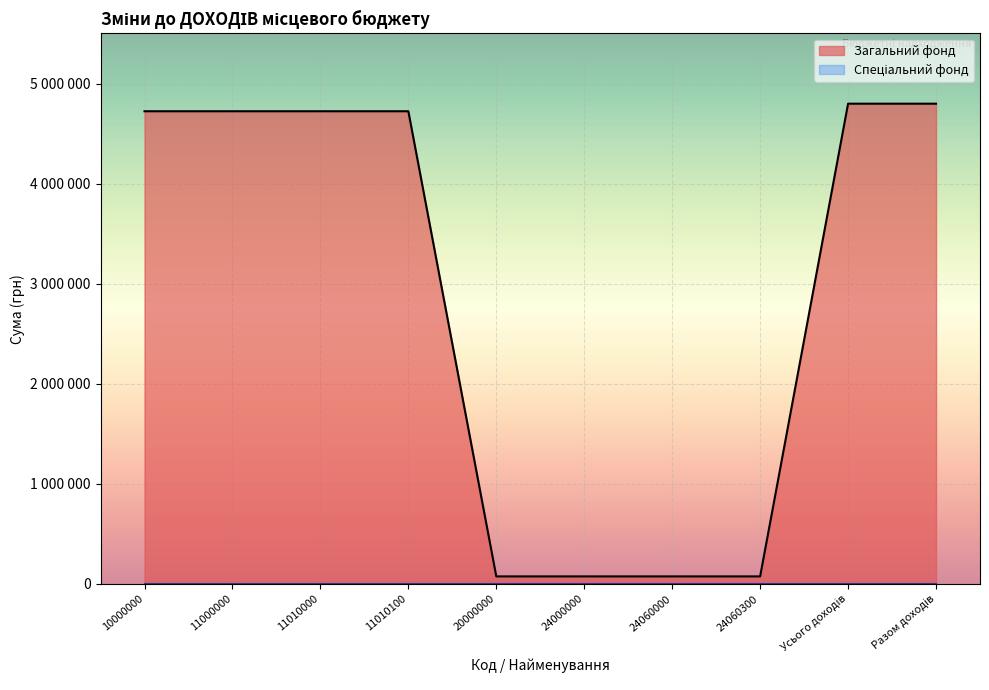

Reading left to right, transcribe all the data shown in this chart.

4723210	4723210	4723210	4723210	75500	75500	75500	75500	4798710	4798710